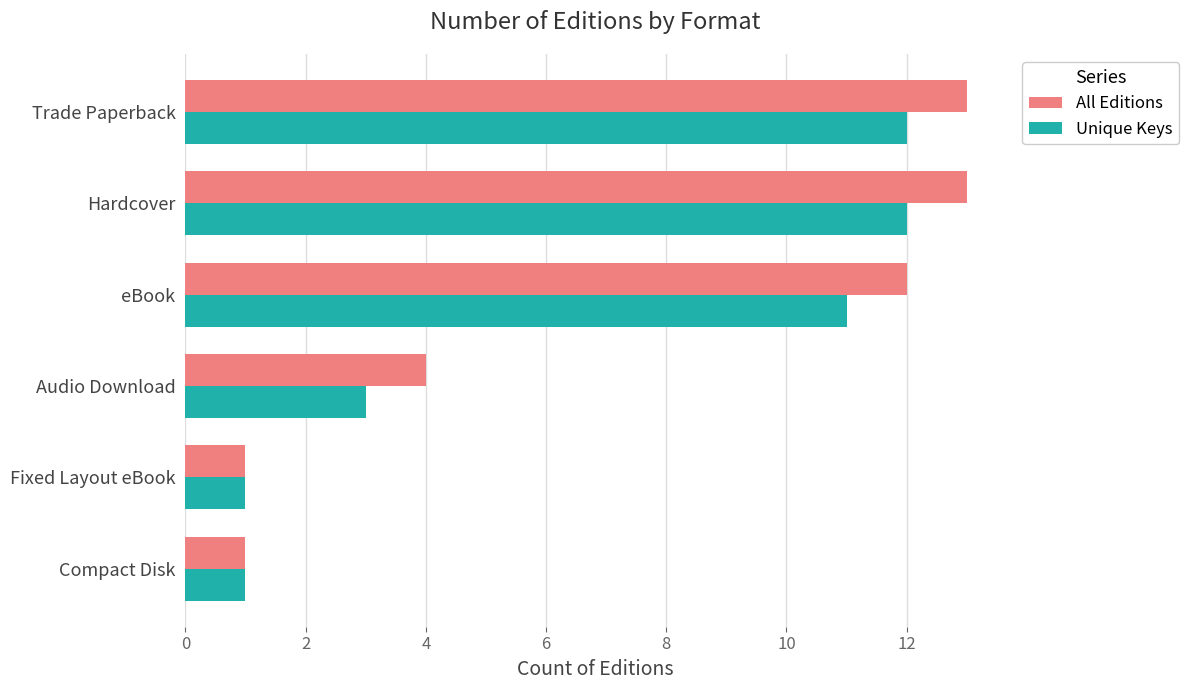

Where is Unique Keys nearest to the value 6?

Audio Download